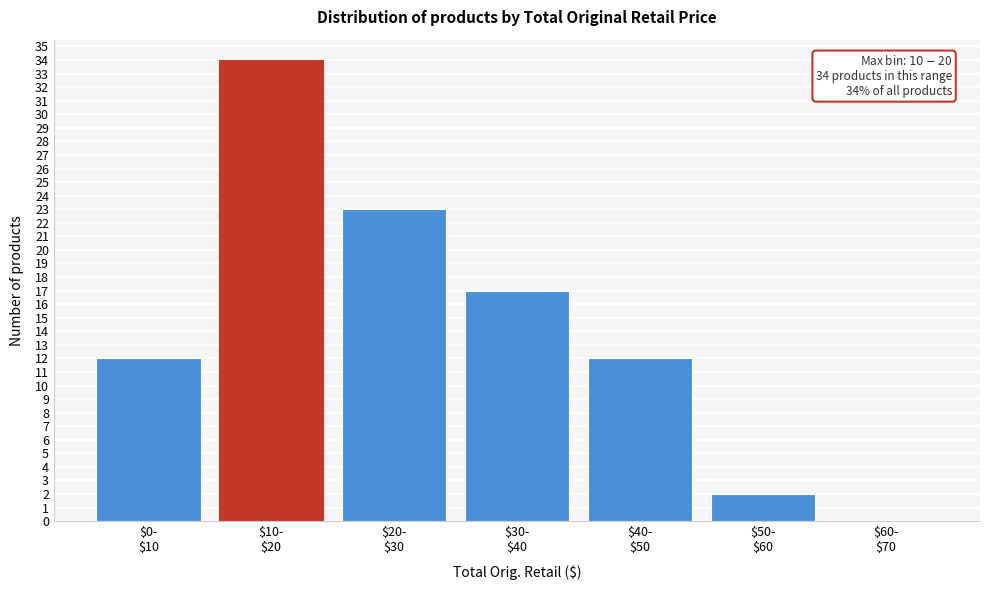

What is the greatest value displayed?

34